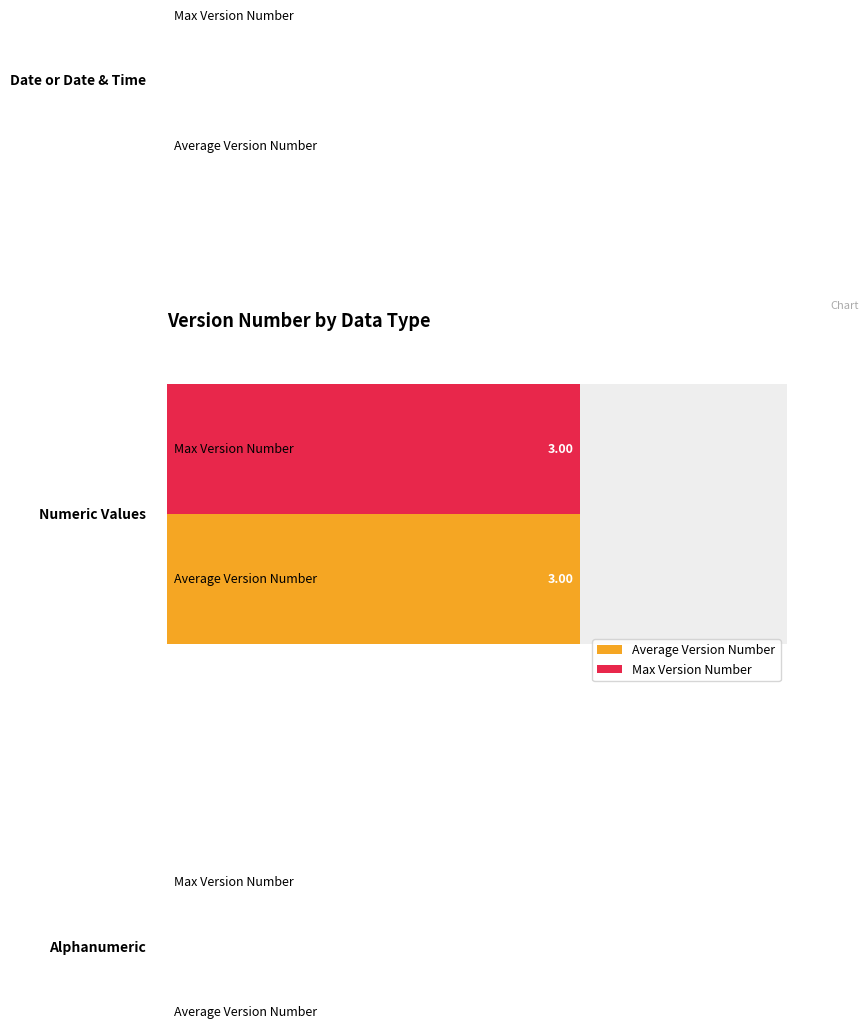

The Average Version Number series shows 4.3 at 16. True or false?

False